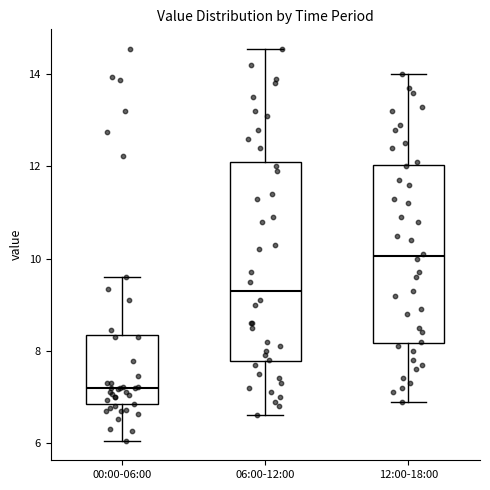

Which box has the lowest median line?

00:00-06:00